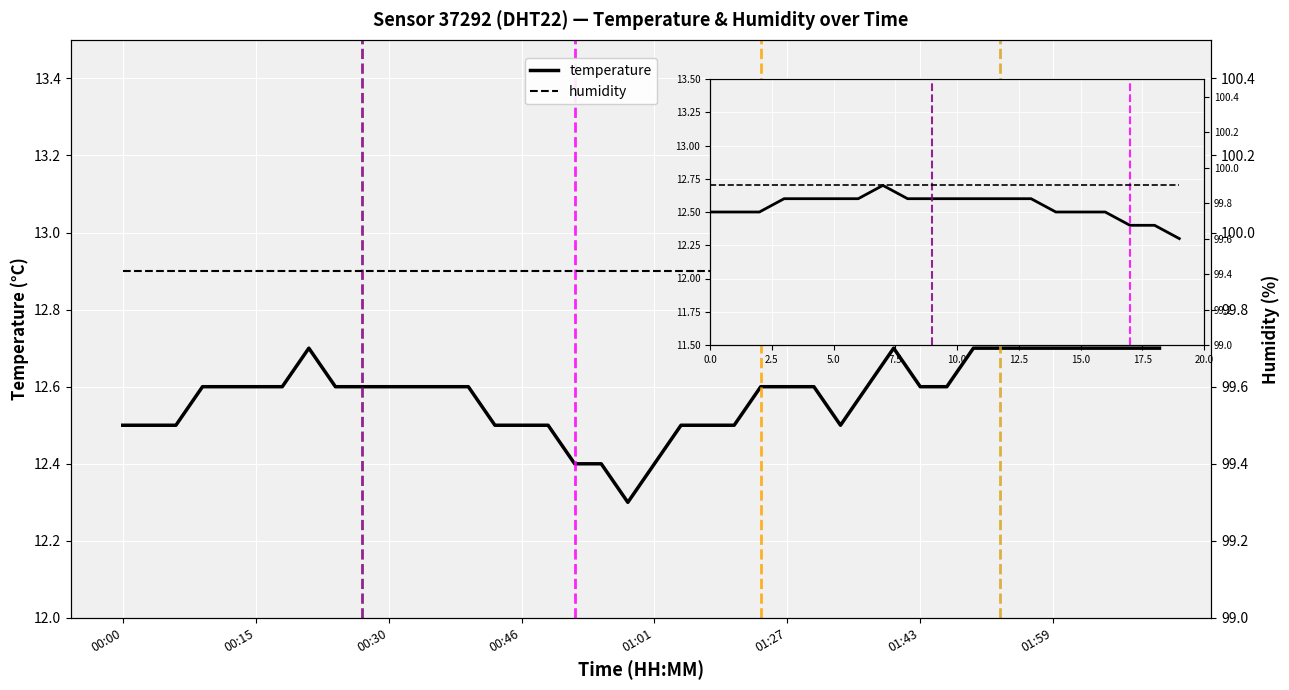

List the labels in order of humidity value, smallest first.

00:00, 00:15, 00:30, 00:46, 01:01, 01:27, 01:43, 01:59, 8, 9, 10, 11, 12, 13, 14, 15, 16, 17, 18, 19